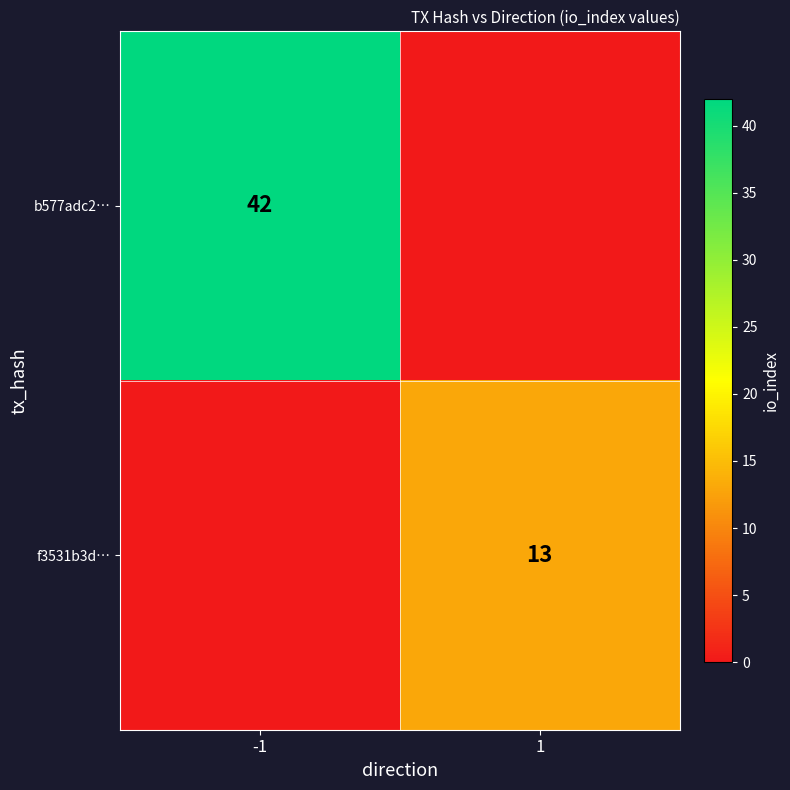

Is the value of f3531b3d… at 1 greater than the value of b577adc2… at -1?

No